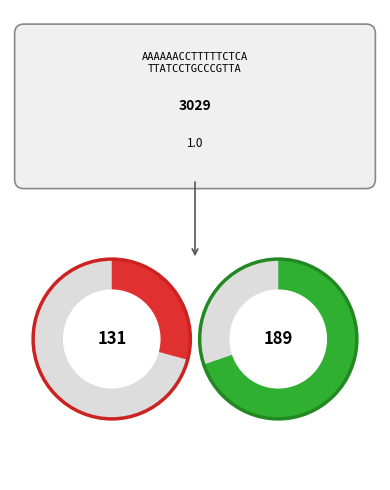

Is it true that 32 is 1% of the pie?

False